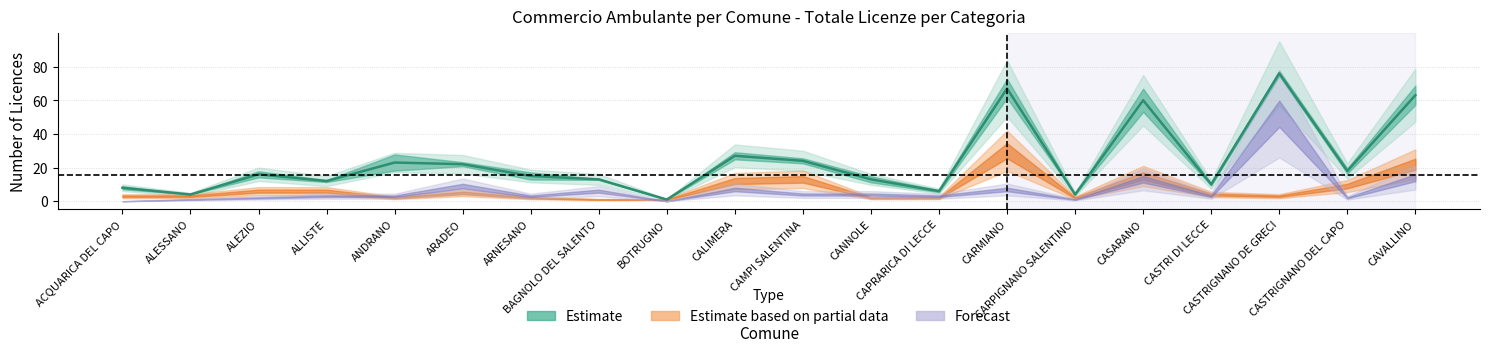

Is it true that TOTALE equals 23 at ANDRANO?

True